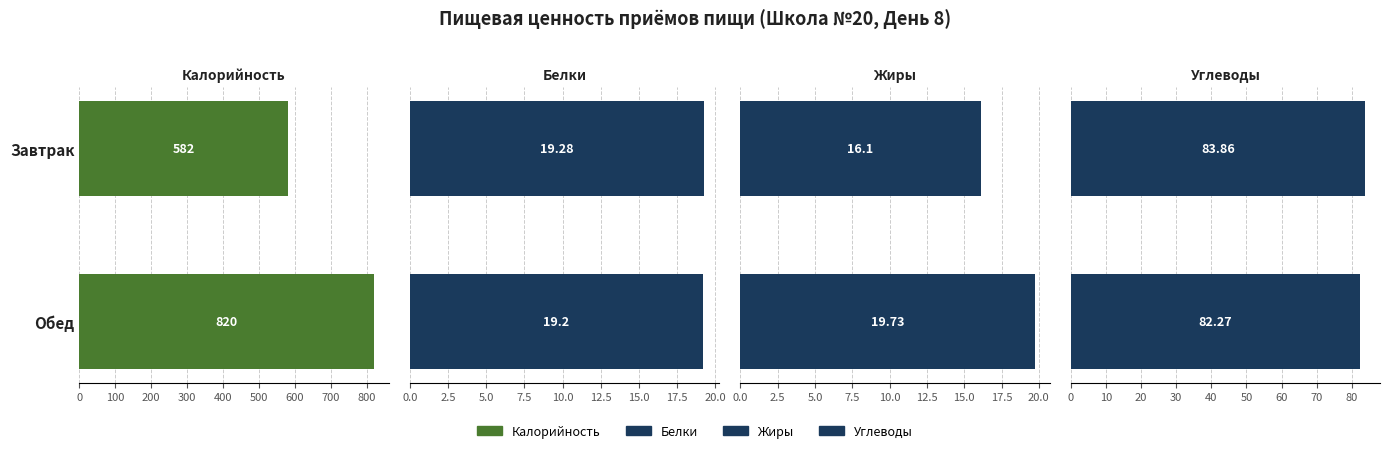

How many data points in Жиры are above 19?

1